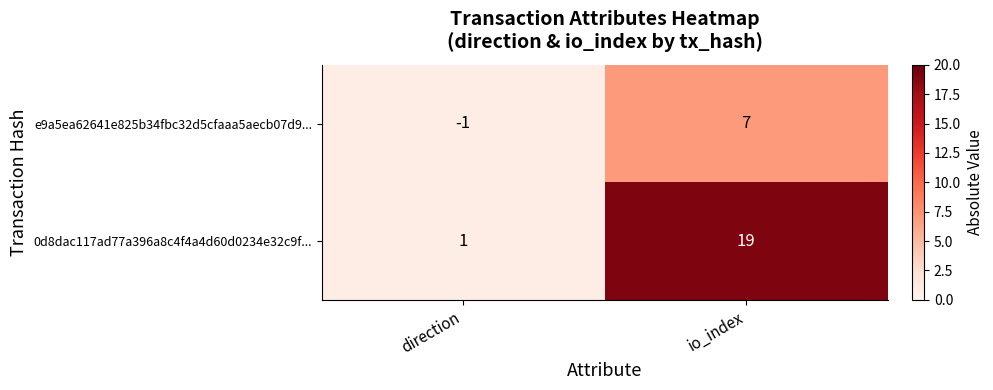

Is it true that 0d8dac117ad77a396a8c4f4a4d60d0234e32c9f... equals 1 at direction?

True